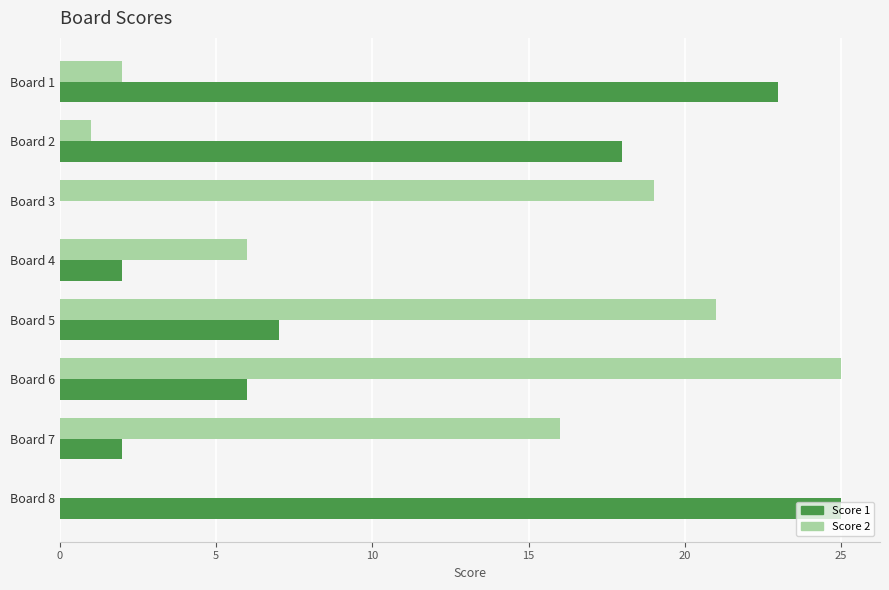

The value of Score 1 at Board 3 is 16. True or false?

False